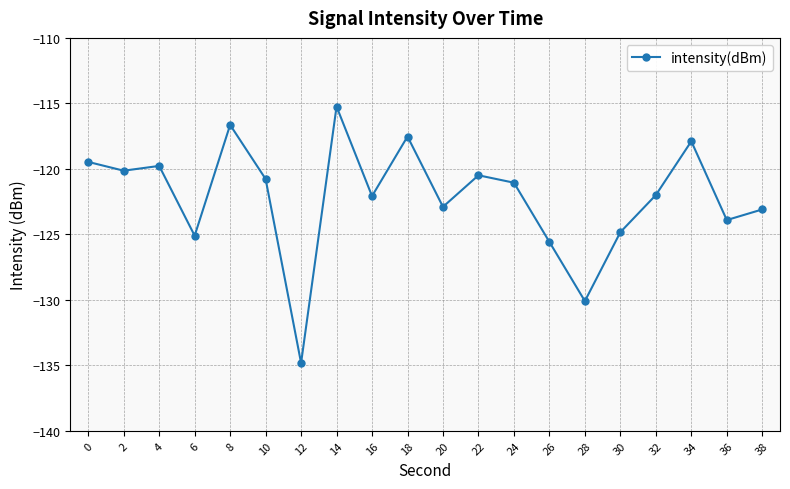

What is the value of the 12th point from the left?

-120.5